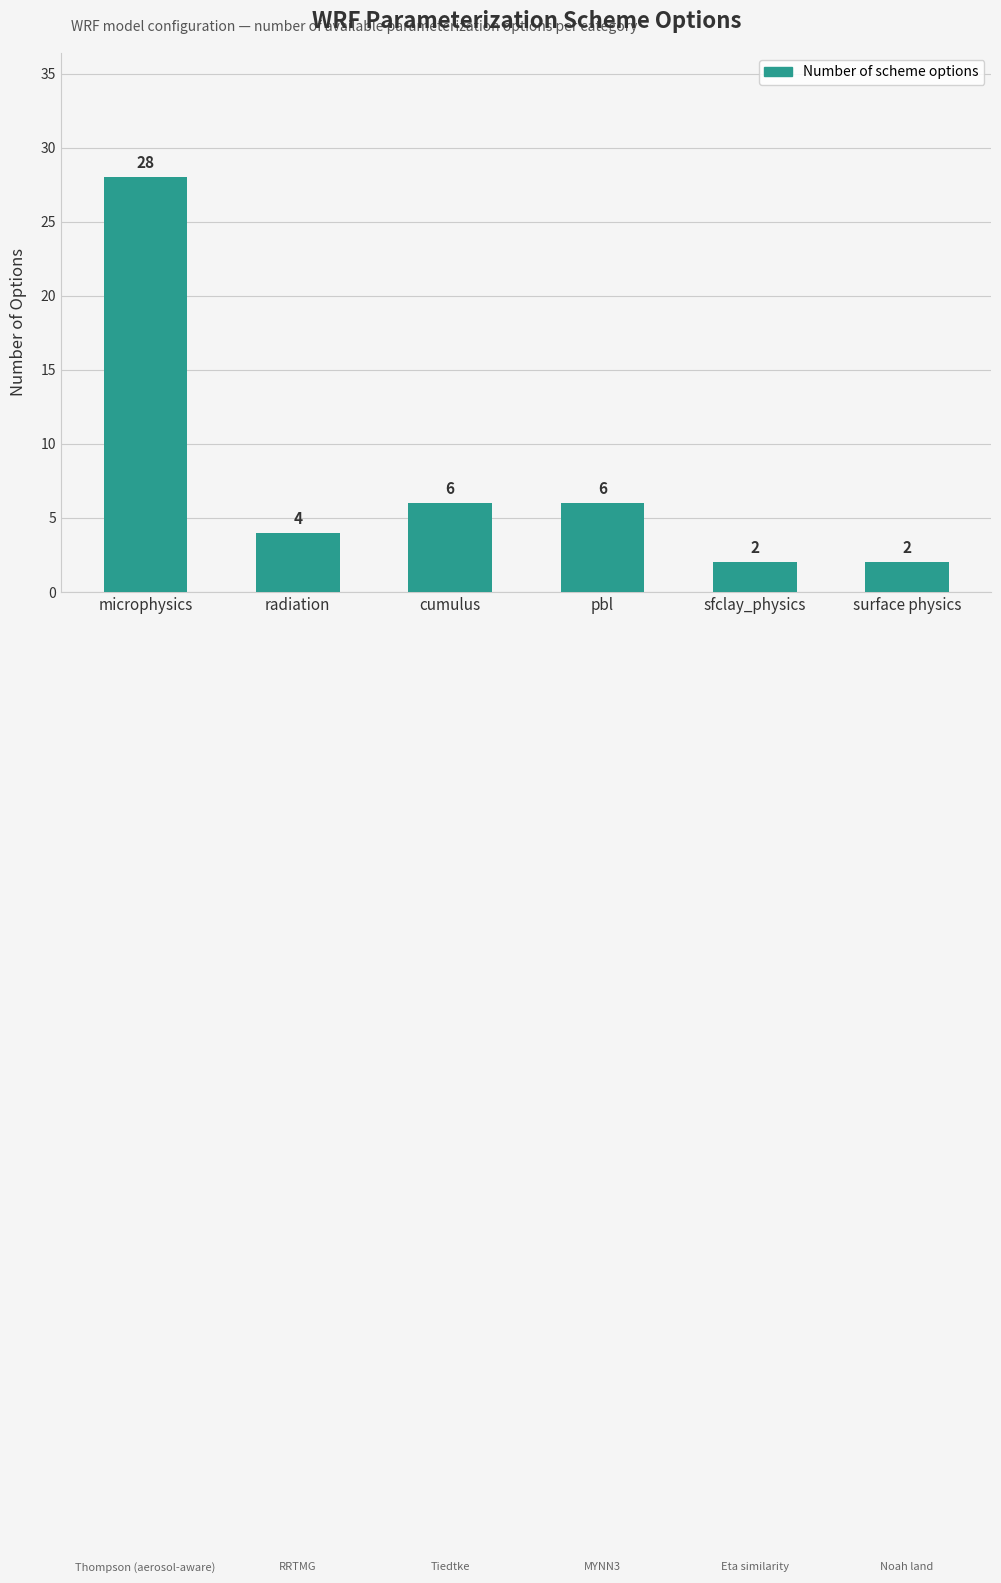

What value does the data have at cumulus?

6